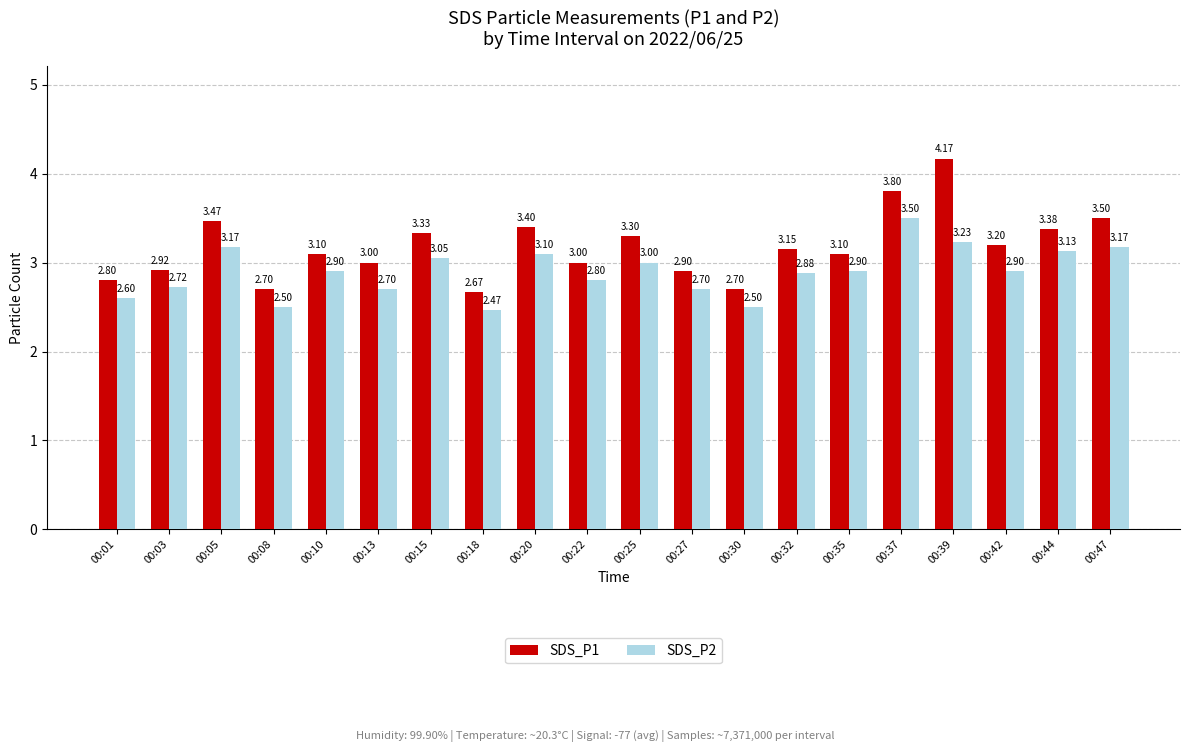

Where does the SDS_P1 series first go above 3?

00:05